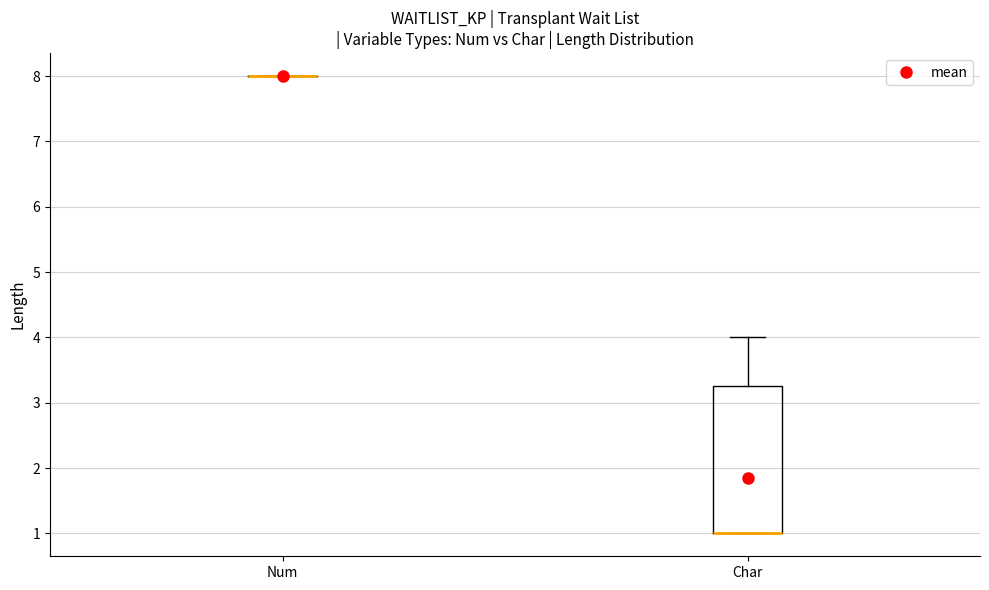

Reading left to right, transcribe this box plot: for each box, give where its median line is, the range the box spans, and where its two whiskers end, as read against the y-axis. The values are not printed on the chart, so give them approximately, as read against the axis.

Num: box collapsed to a line at 8.0, whiskers 8.0 to 8.0
Char: median 1.0 (drawn on the box's lower edge), box 1.0 to 3.3, whiskers 1.0 to 4.0